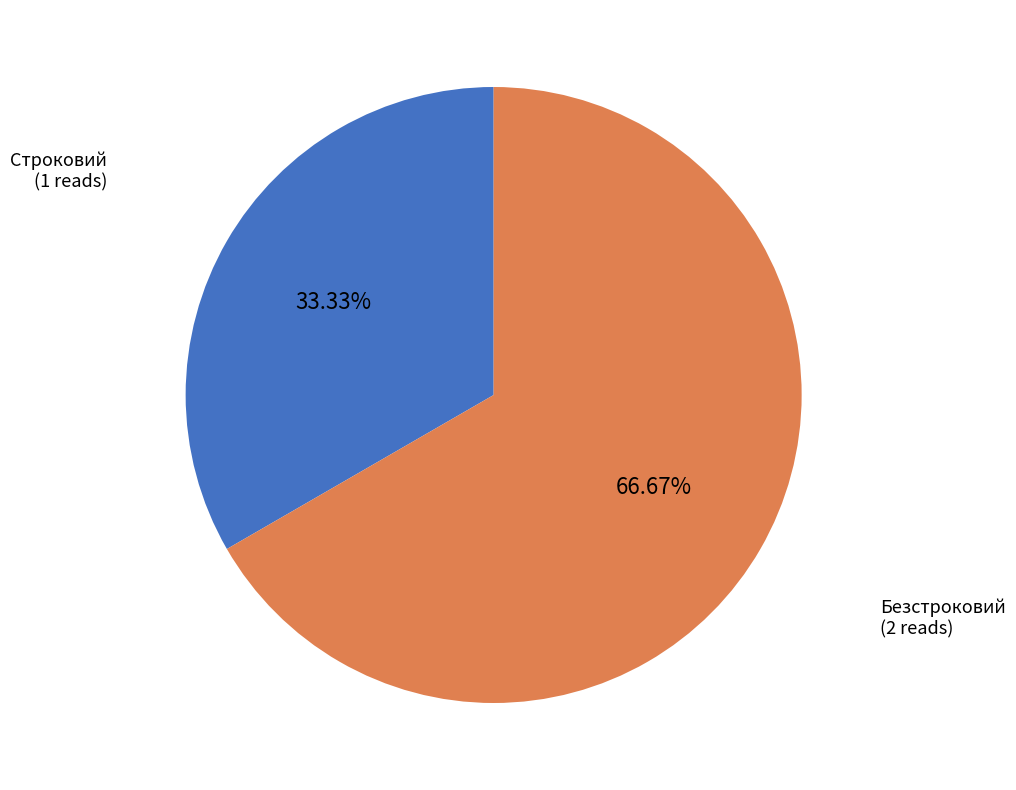

To the nearest percent, what is the average slice percentage?

50%